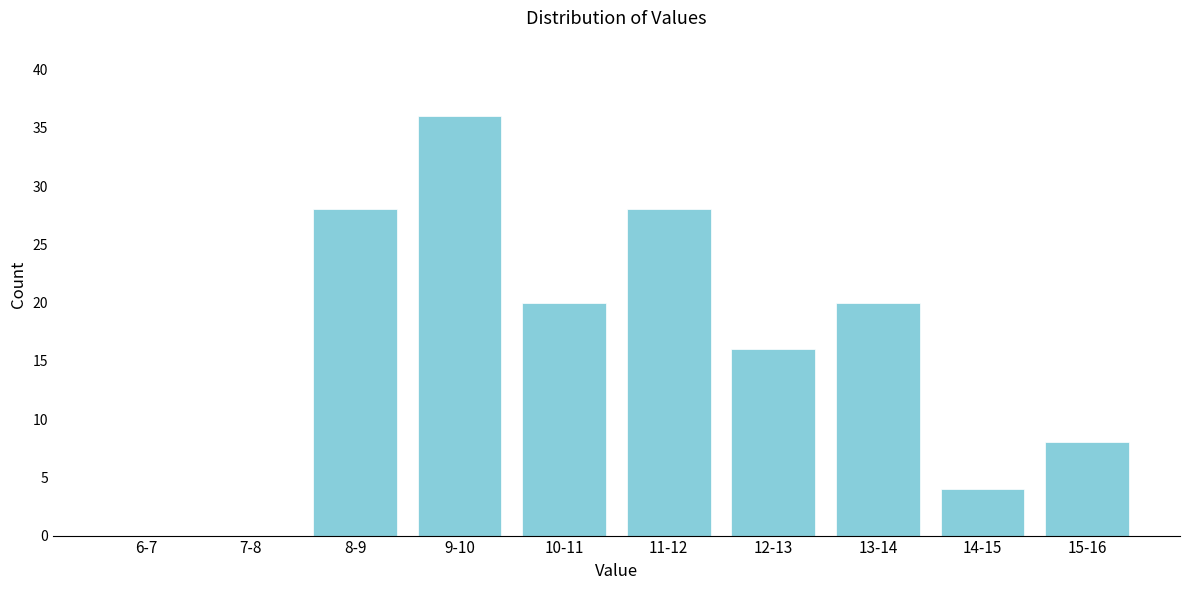

Reading left to right, transcribe all the data shown in this chart.

6-7=0	7-8=0	8-9=28	9-10=36	10-11=20	11-12=28	12-13=16	13-14=20	14-15=4	15-16=8